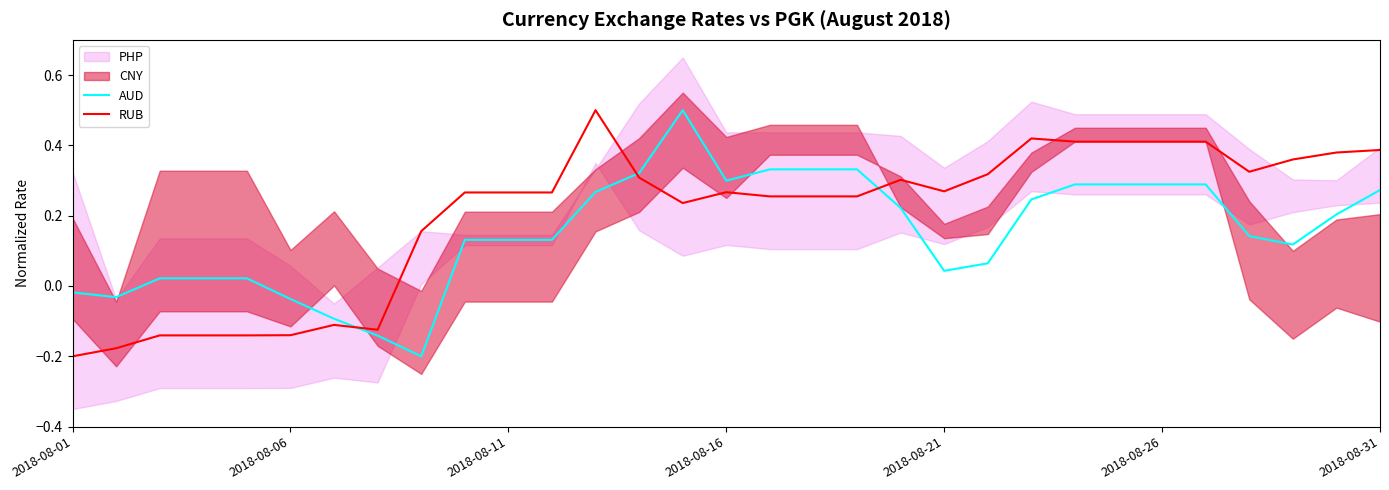

Which series has the largest total across all categories?

RUB